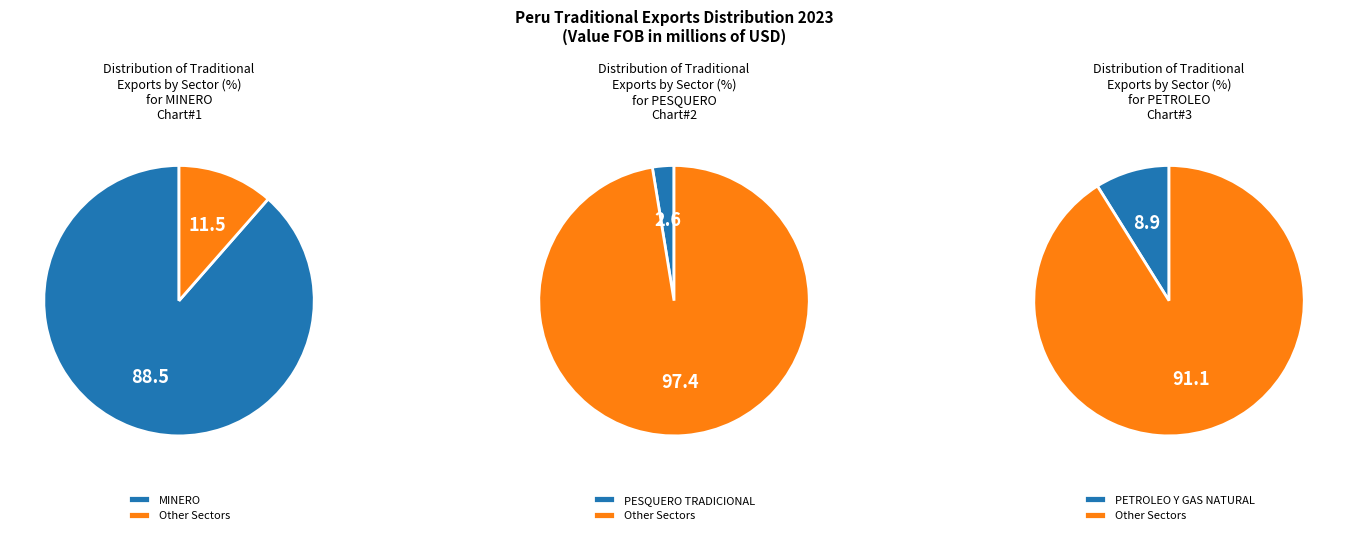

Which category has the biggest portion of the pie?

Total MINERO